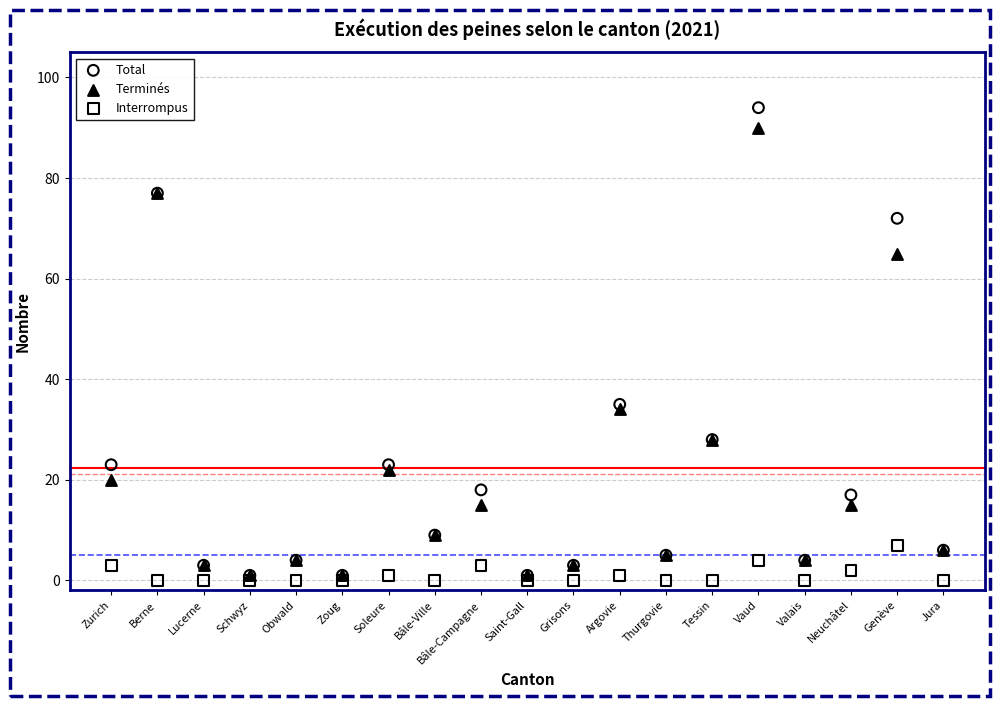

What are all the series names shown in the legend?

Total, Terminés, Interrompus